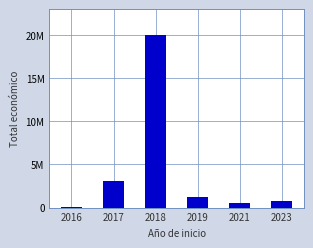

What is the approximate value at 2019, to the nearest 100?

1166500